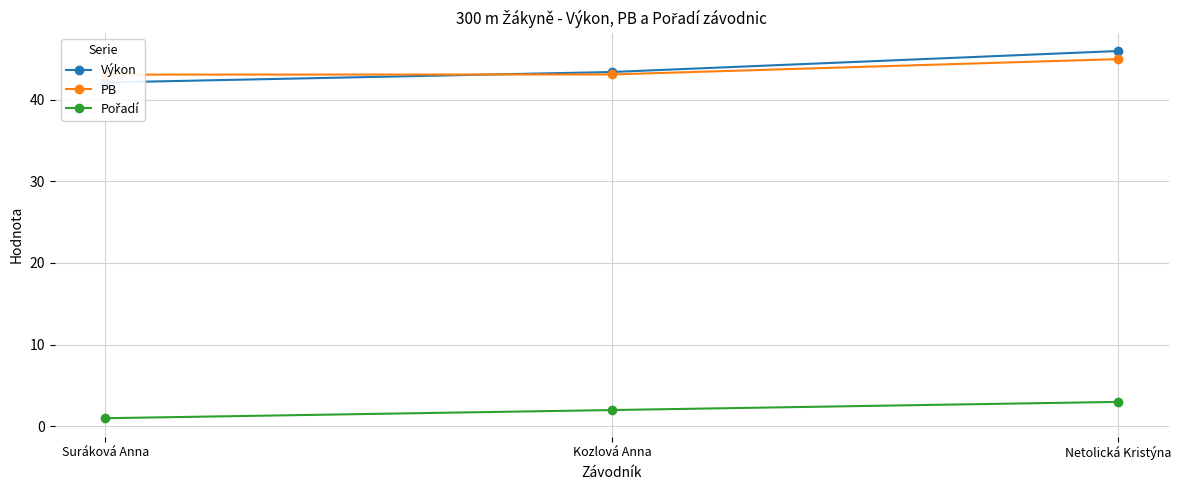

Is the value of Výkon at Suráková Anna greater than the value of Pořadí at Netolická Kristýna?

Yes